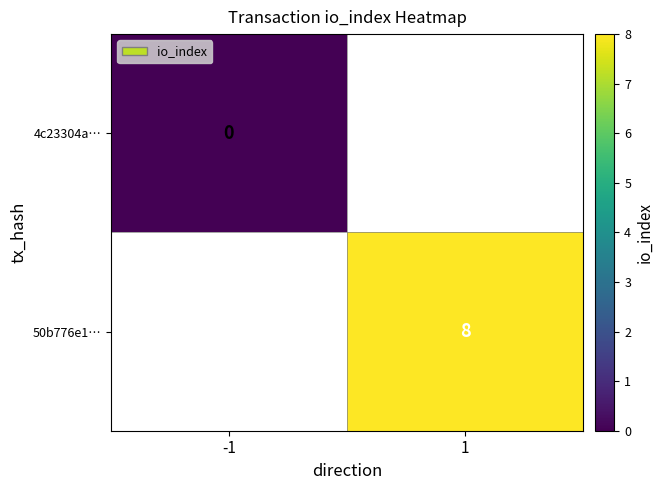

Is the value of 50b776e1… at 1 greater than the value of 4c23304a… at -1?

Yes